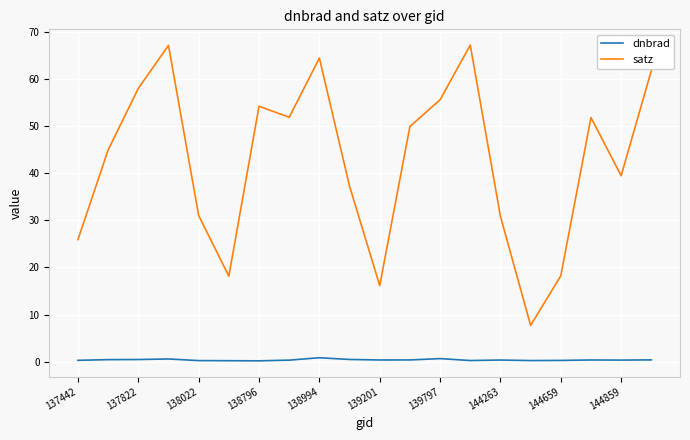

True or false: satz has more than 2 interior local peaks.

True